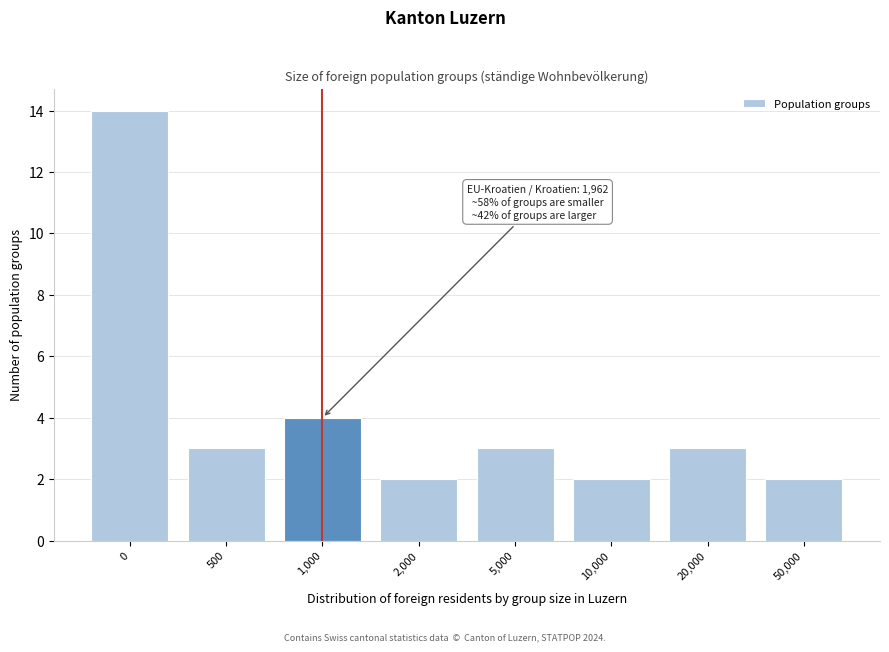

Reading left to right, transcribe all the data shown in this chart.

14	3	4	2	3	2	3	2